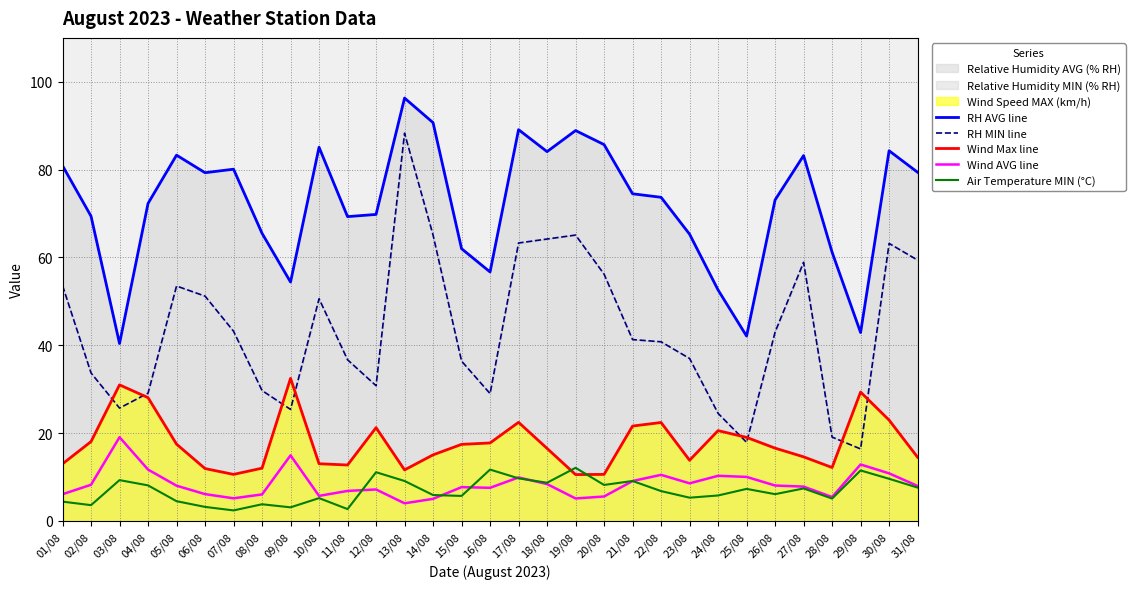

What is the greatest value displayed?

96.3